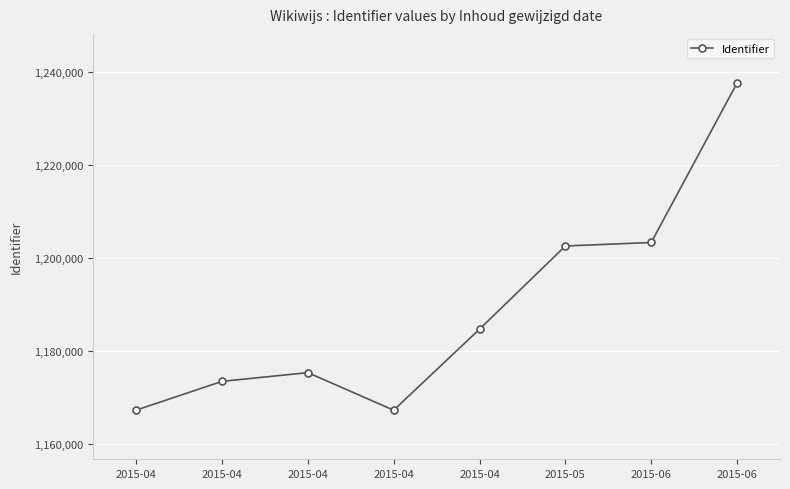

At which label is the value closest to 1202485?

2015-05